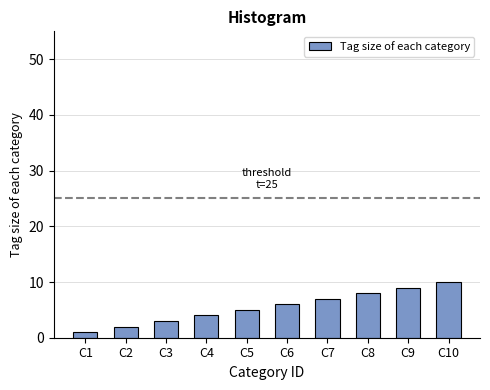

What is the sum of all values?

55